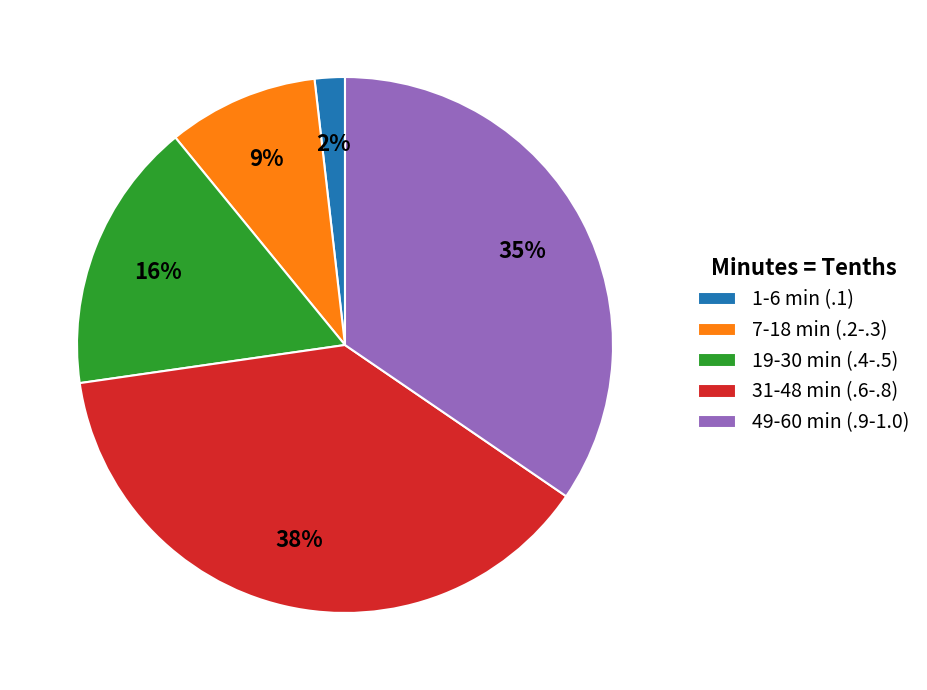

Rank the categories by value from lowest to highest.

1-6 min (.1), 7-18 min (.2-.3), 19-30 min (.4-.5), 49-60 min (.9-1.0), 31-48 min (.6-.8)